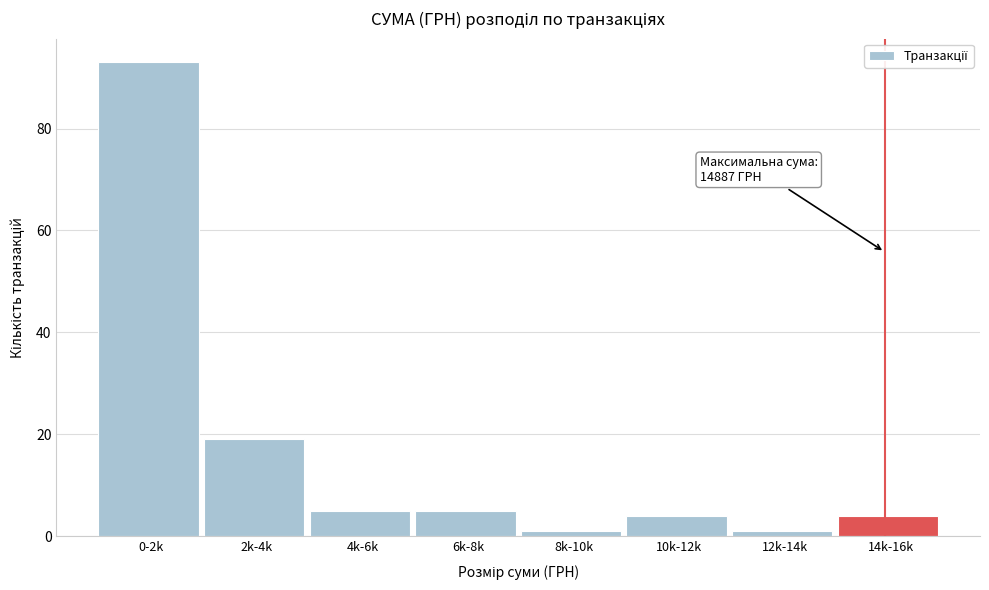

Reading left to right, list all the values displayed in this chart.

93	19	5	5	1	4	1	4